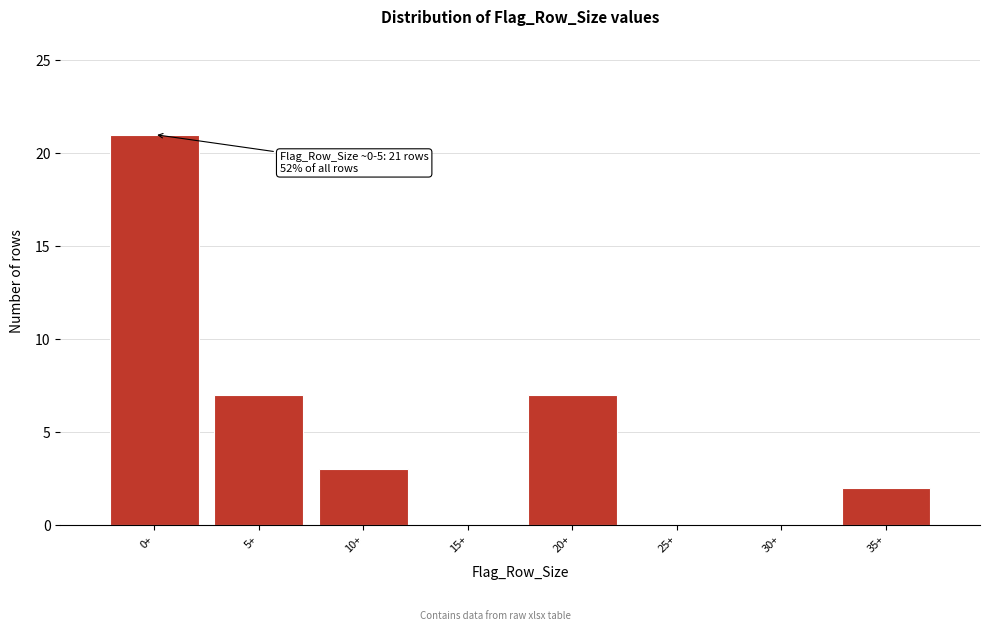

Reading left to right, transcribe all the data shown in this chart.

0+=21	5+=7	10+=3	15+=0	20+=7	25+=0	30+=0	35+=2